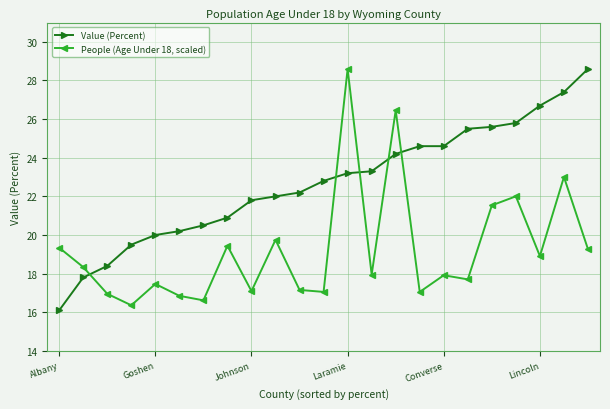

What are all the series names shown in the legend?

Value (Percent), People (Age Under 18, scaled)